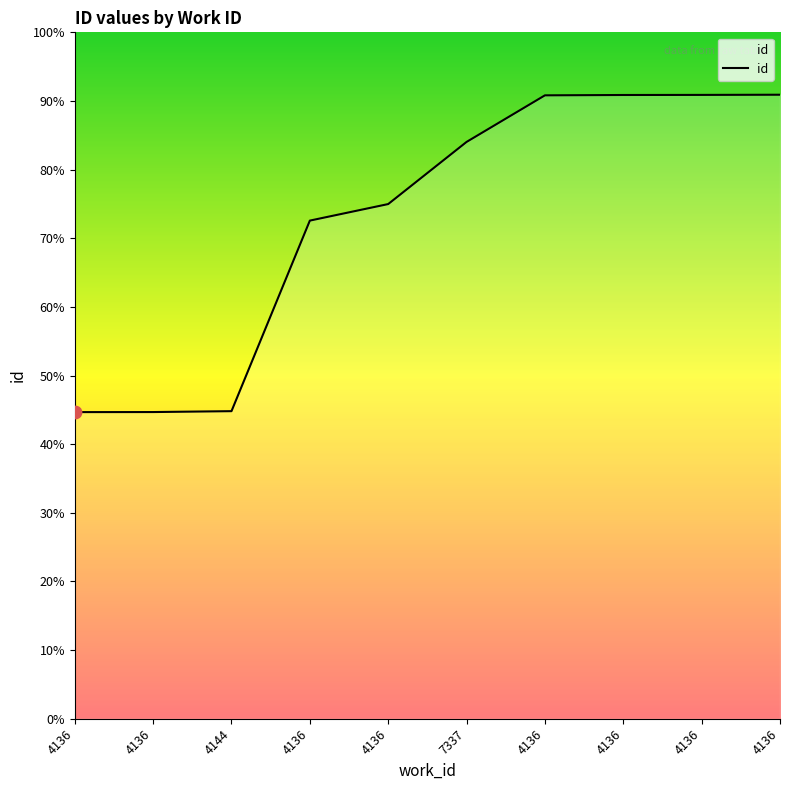

Which has a higher value, 4136 or 4136?

4136